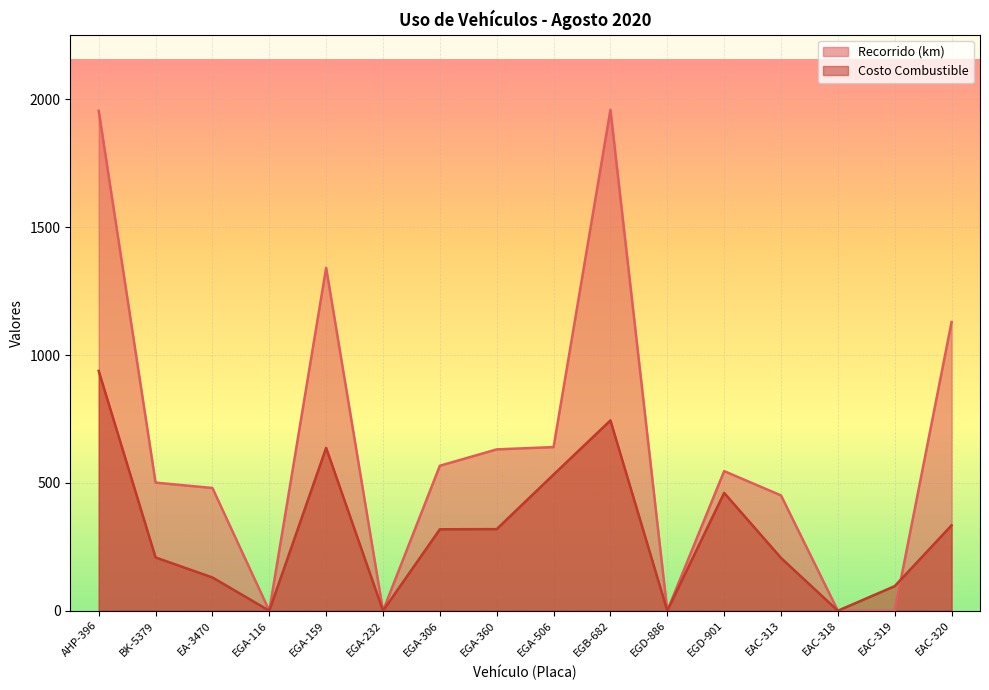

At how many categories does at least one series exceed 1147?

3